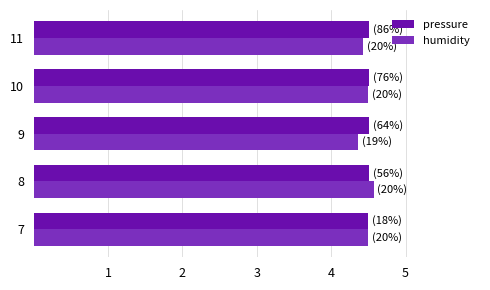

Which category has the lowest value across all series?

9